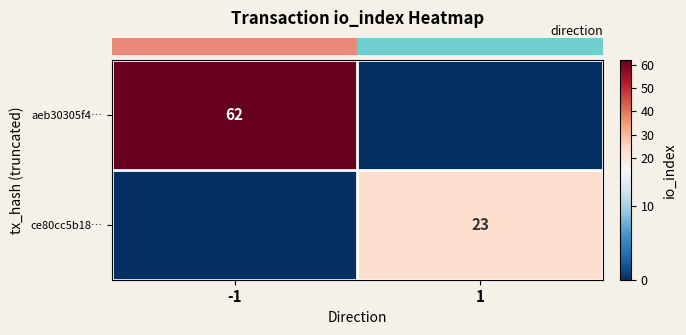

Which has a higher value, -1 or 1?

-1